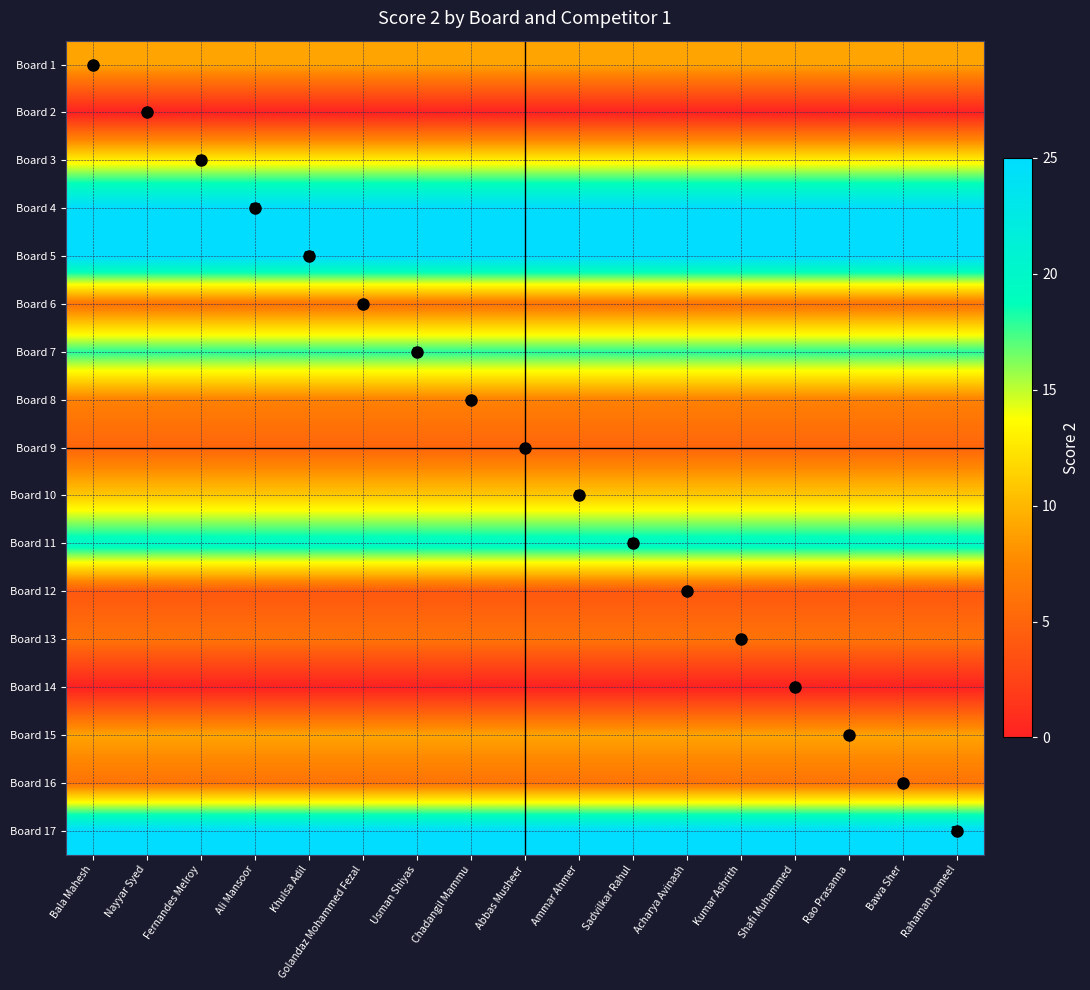

Rank the categories by Board 10 value from lowest to highest.

Bala Mahesh, Nayyar Syed, Fernandes Melroy, Ali Mansoor, Khulsa Adil, Golandaz Mohammed Fezal, Usman Shiyas, Chadangil Mammu, Abbas Musheer, Ammar Ahmer, Sadvilkar Rahul, Acharya Avinash, Kumar Ashrith, Shafi Muhammed, Rao Prasanna, Bawa Sher, Rahaman Jameel